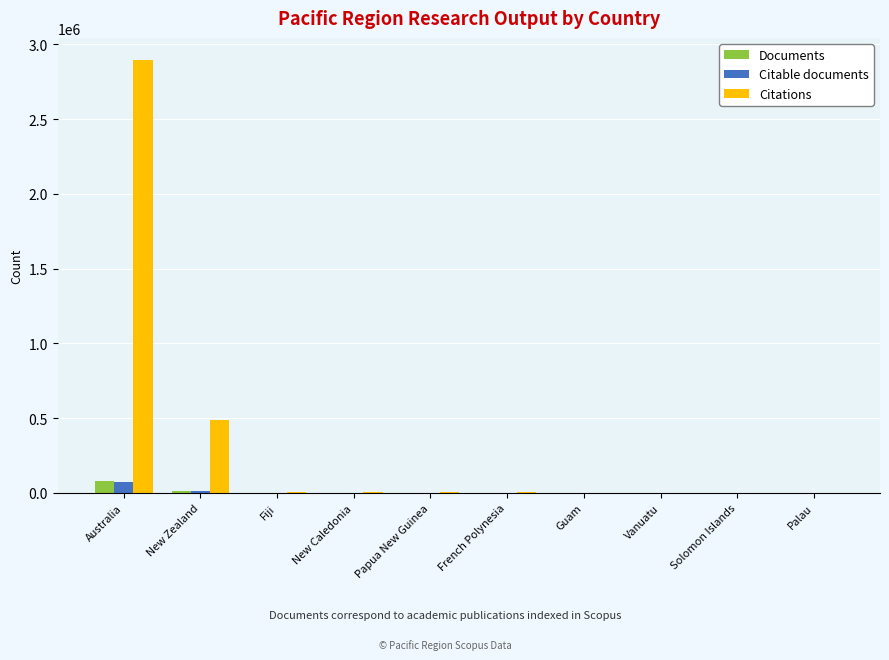

Which series changed the most between Australia and New Zealand?

Citations